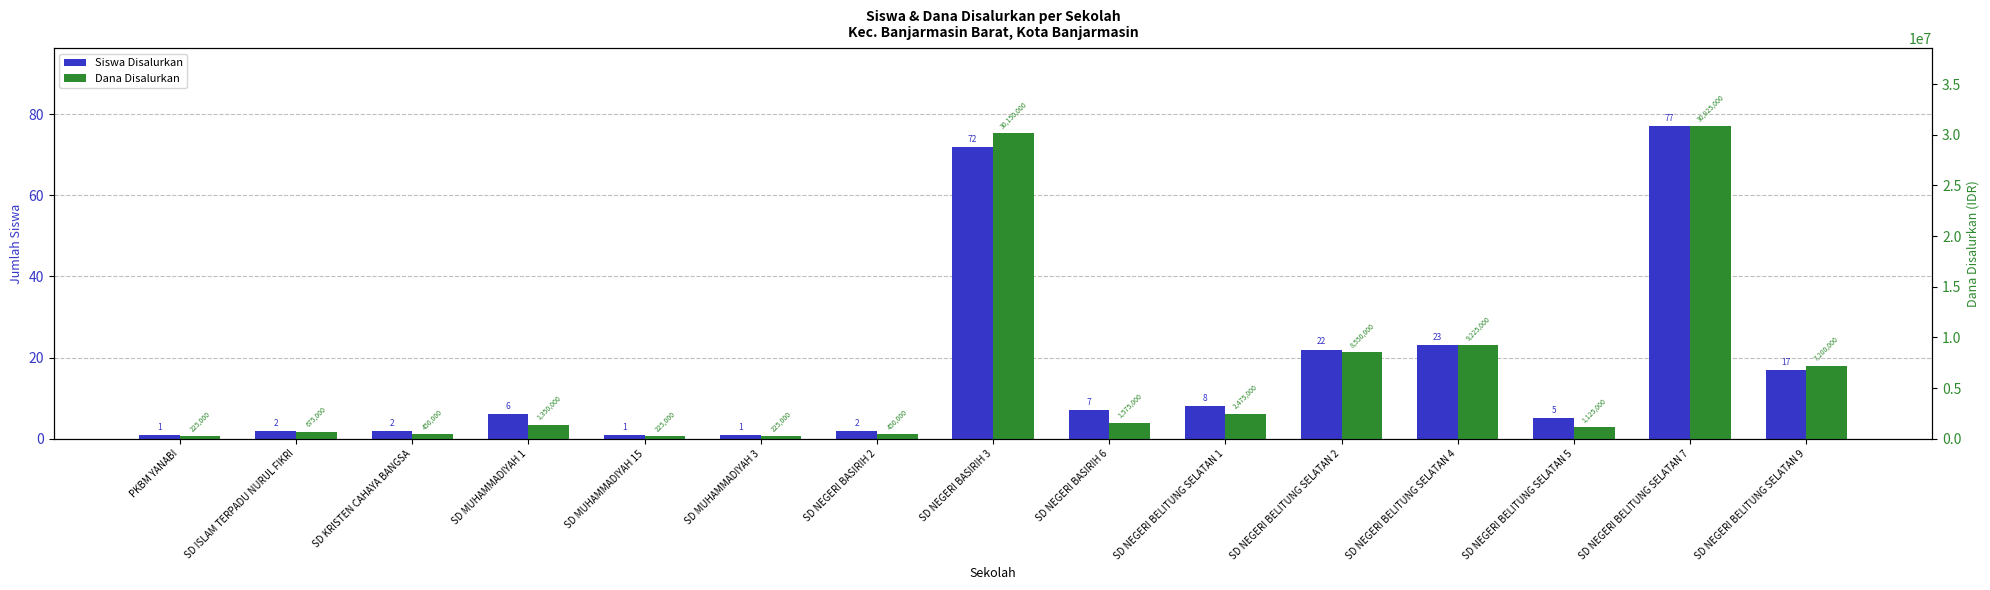

Is the value of Siswa Disalurkan at PKBM YANABI greater than the value of Dana Disalurkan at SD NEGERI BELITUNG SELATAN 4?

No